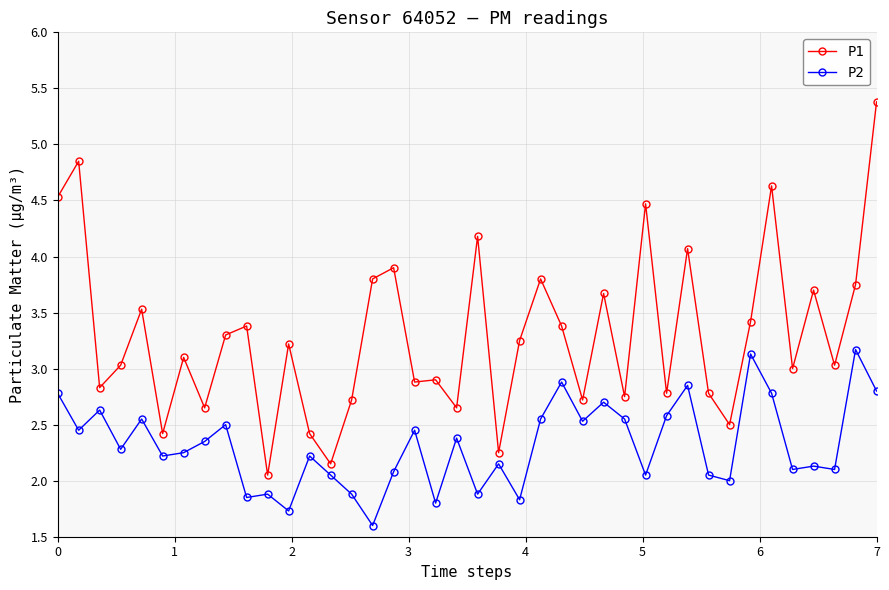

True or false: P1 and P2 cross at least once.

False